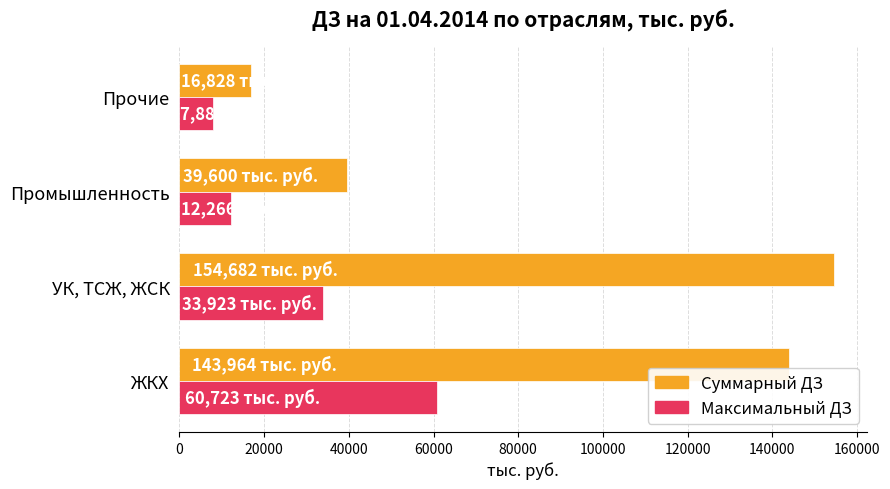

List the series in order of their peak value, lowest first.

Максимальный ДЗ, Суммарный ДЗ